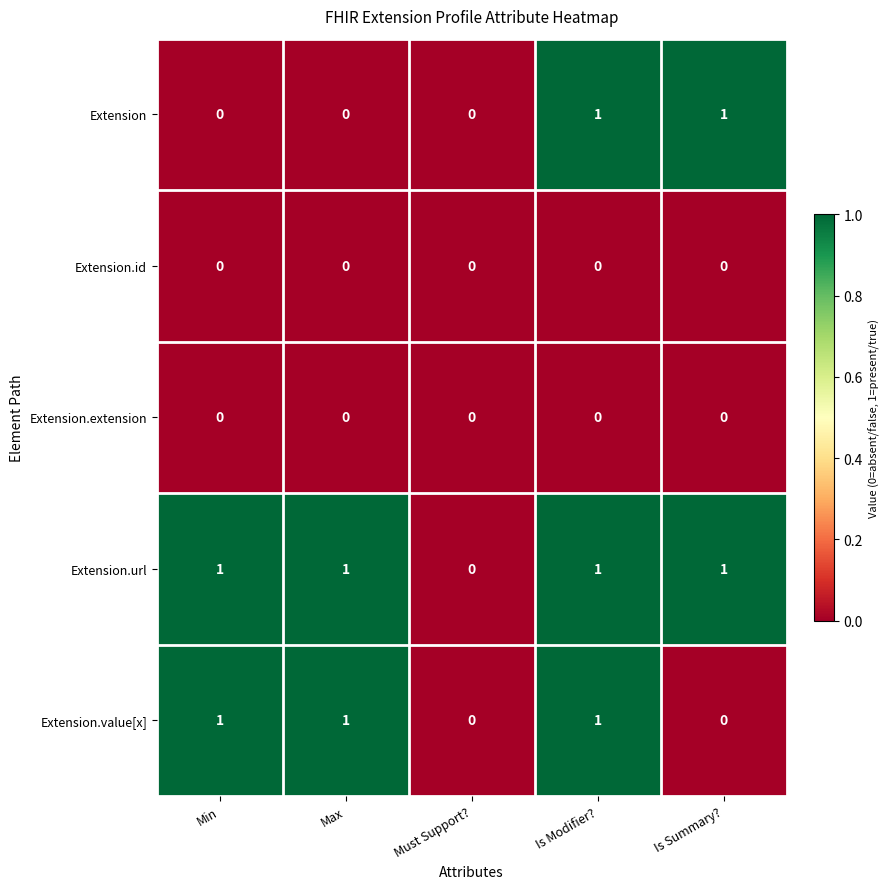

The Extension.value[x] series shows 0 at Must Support?. True or false?

True